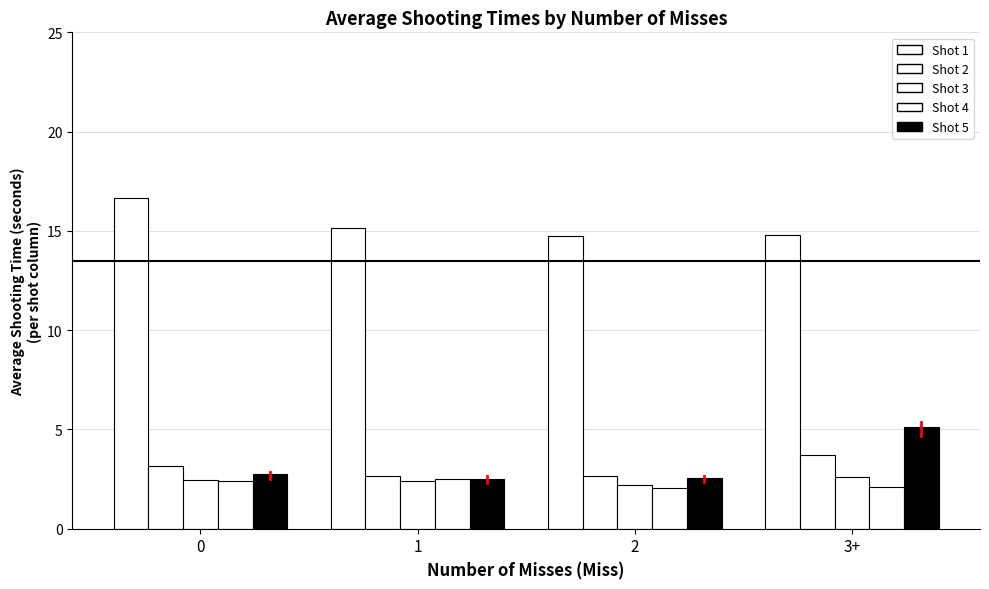

How many data points in Shot 2 are above 3?

2